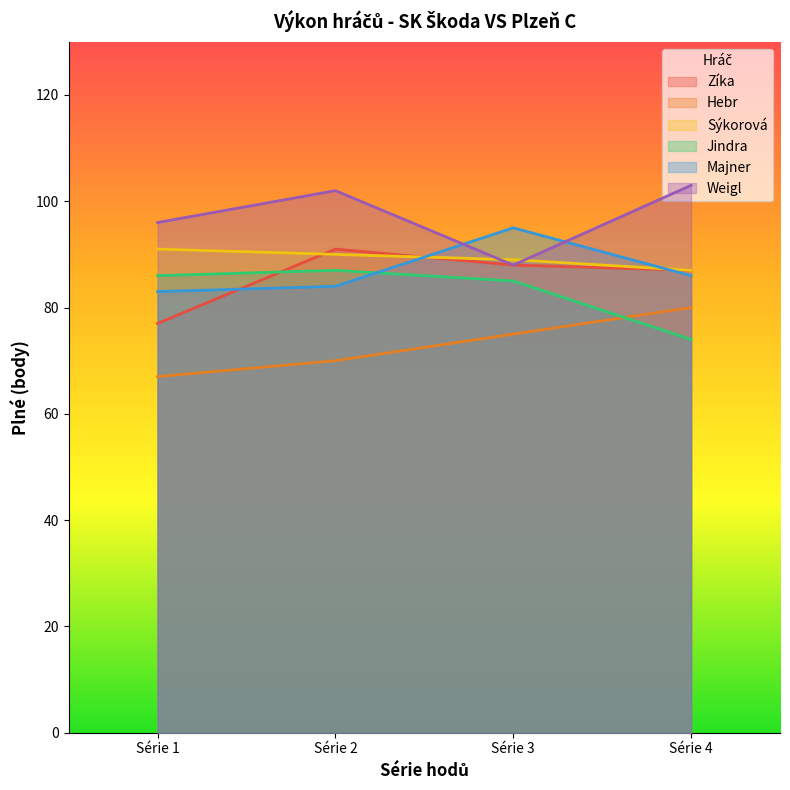

At which category is the sum across all series the highest?

Série 2